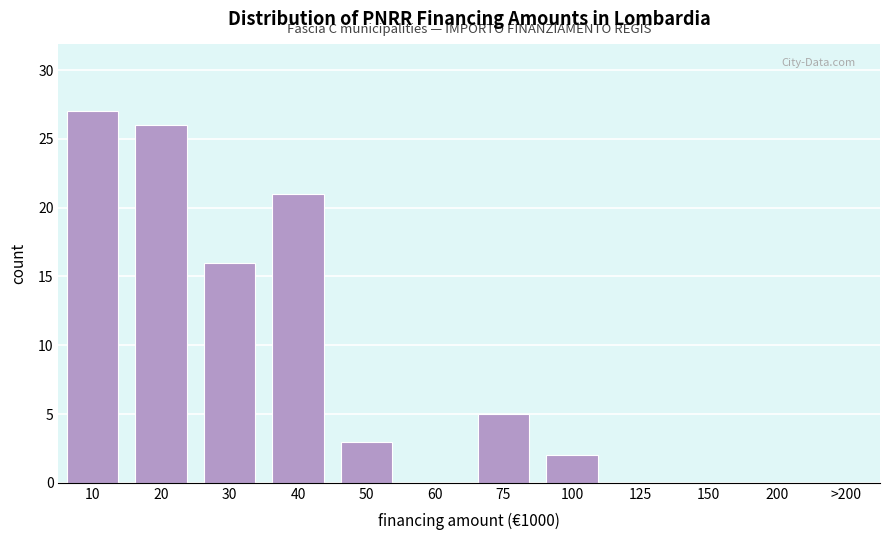

Reading right to left, extract all data points from this chart.

>200=0	200=0	150=0	125=0	100=2	75=5	60=0	50=3	40=21	30=16	20=26	10=27